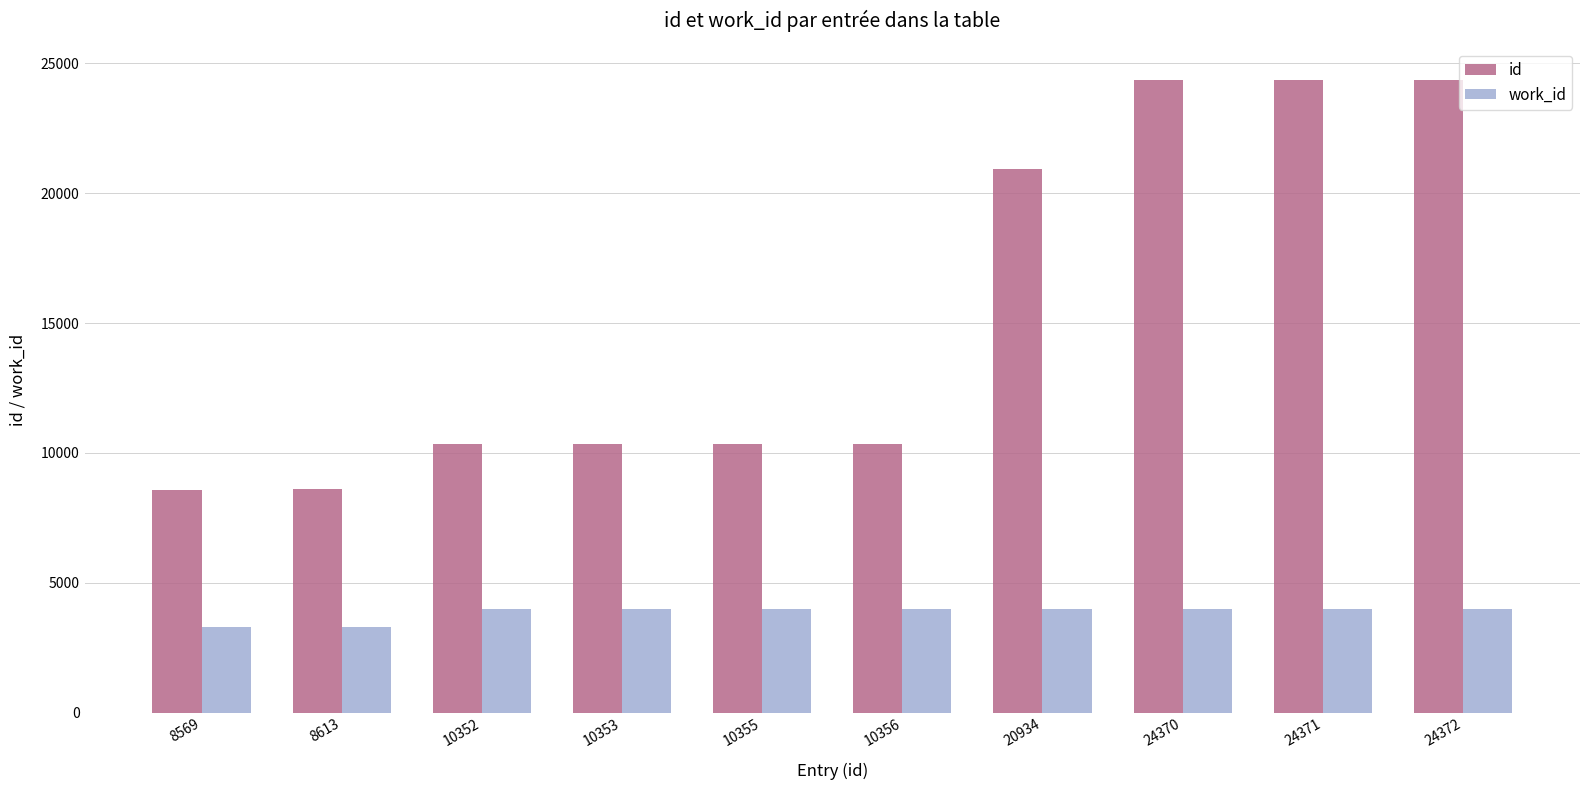

How many bars are there in each group?

2